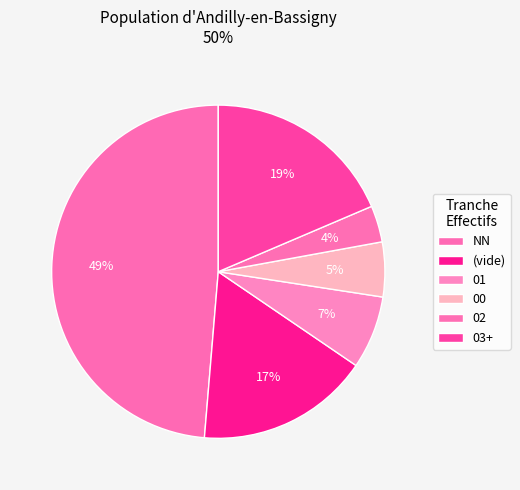

How many slices are in this pie chart?

6